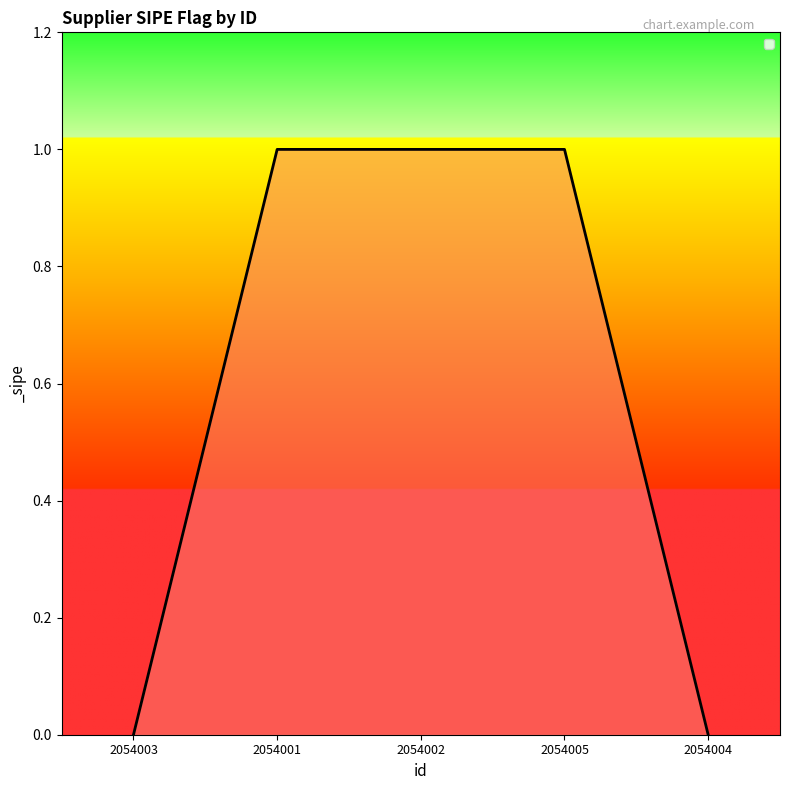

Which has a higher value, 2054005 or 2054004?

2054005